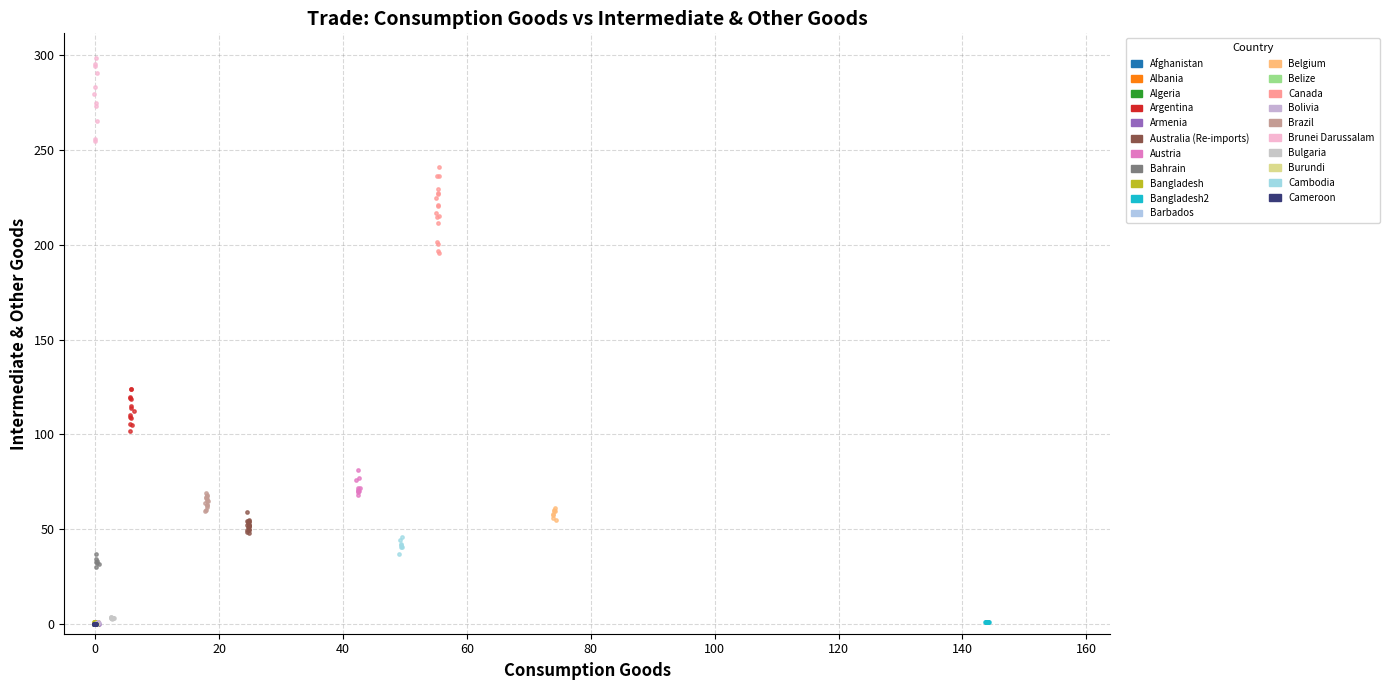

What are all the series names shown in the legend?

Afghanistan, Albania, Algeria, Argentina, Armenia, Australia (Re-imports), Austria, Bahrain, Bangladesh, Bangladesh2, Barbados, Belgium, Belize, Canada, Bolivia, Brazil, Brunei Darussalam, Bulgaria, Burundi, Cambodia, Cameroon